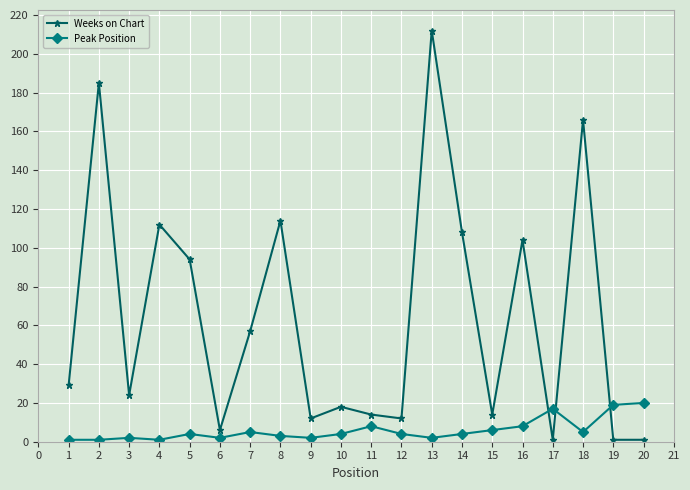

Count the number of categories in the chart.

20